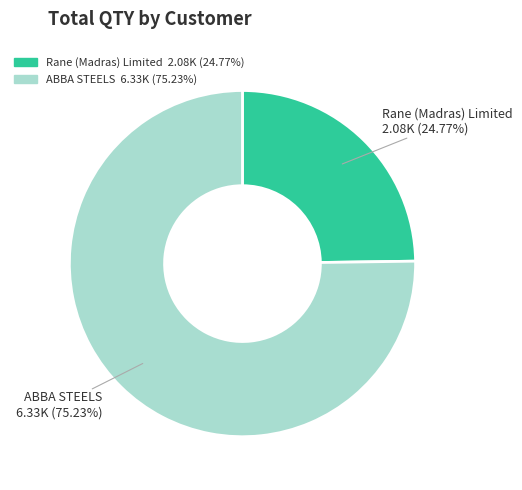

How many segments does this pie chart have?

2